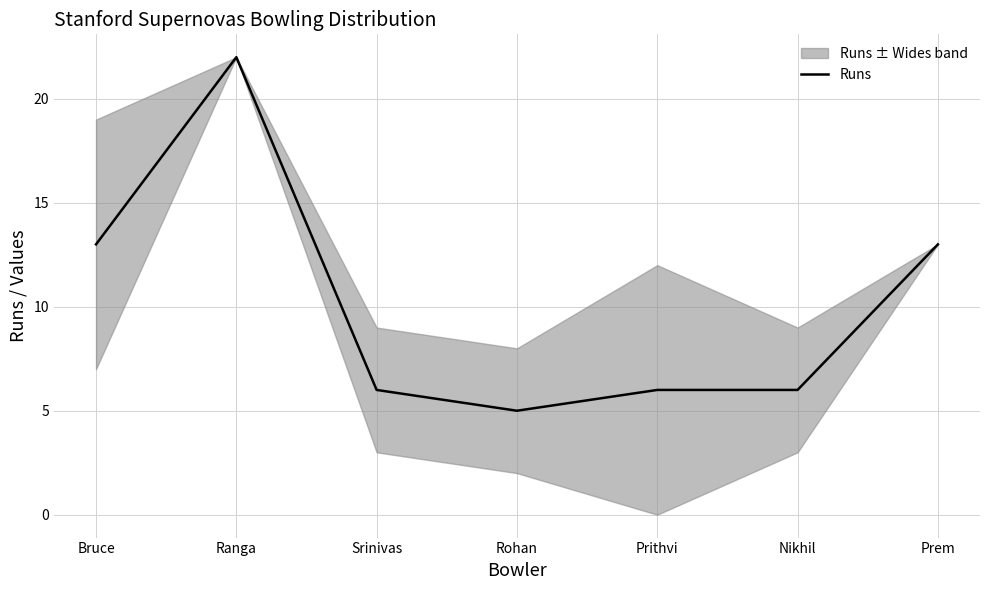

Is it true that the value at Srinivas is 6?

True